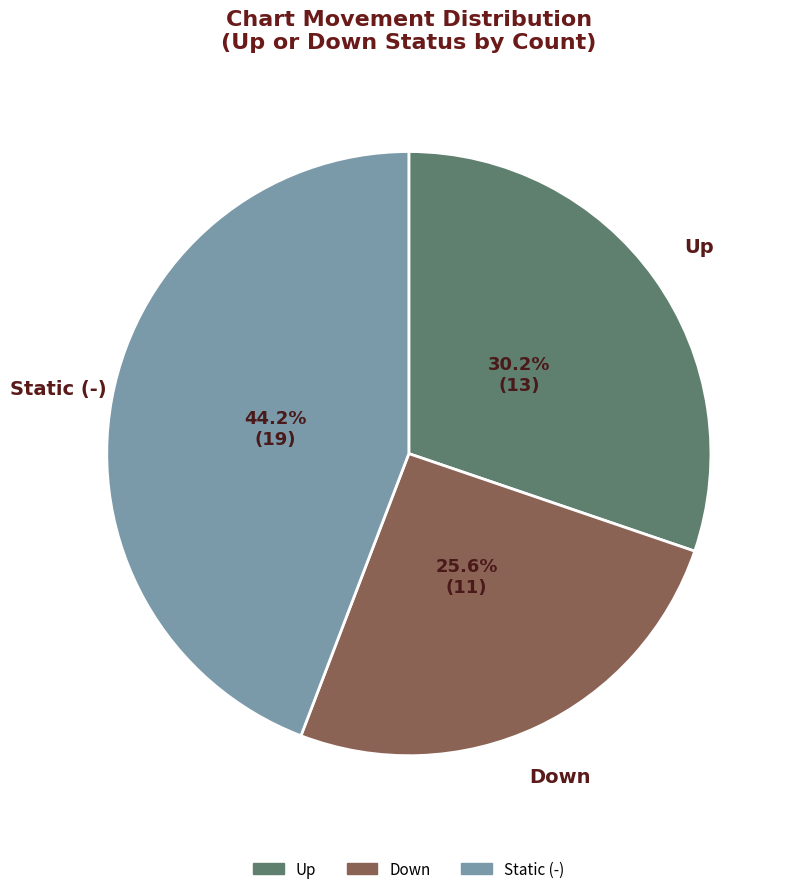

Is there any slice that represents more than half of the pie?

No